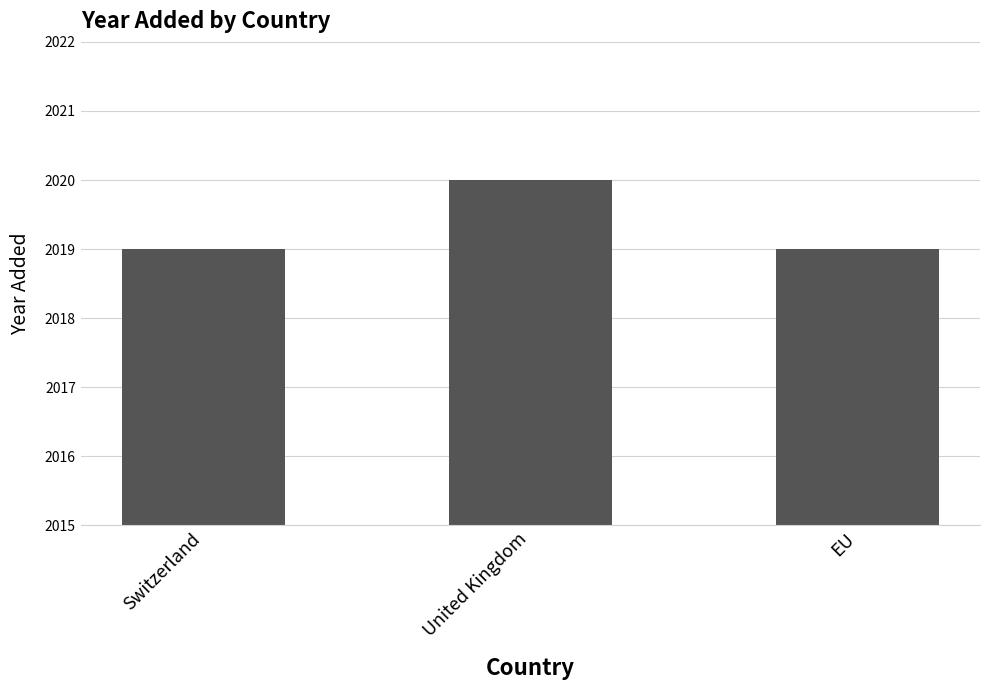

What value does the data have at EU?

2019